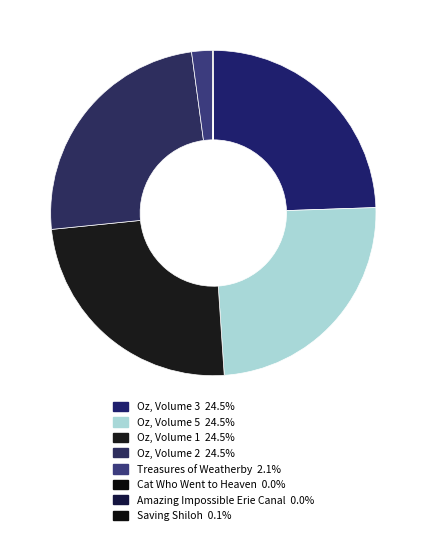

Is it true that Saving Shiloh is 0% of the pie?

True